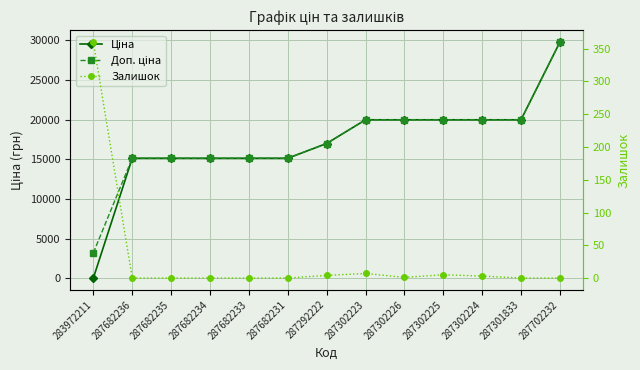

Count the number of categories in the chart.

13